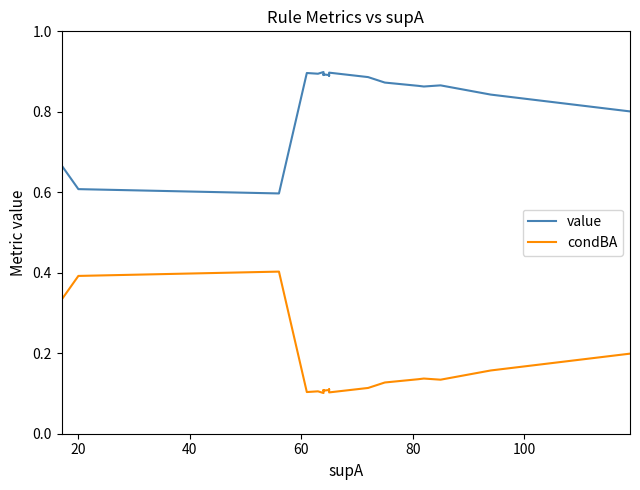

True or false: condBA and value intersect in this chart.

False